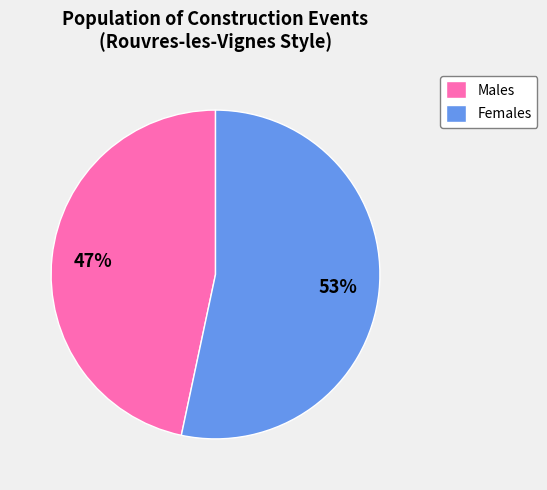

Do Females and Males together represent more than half of the pie?

Yes